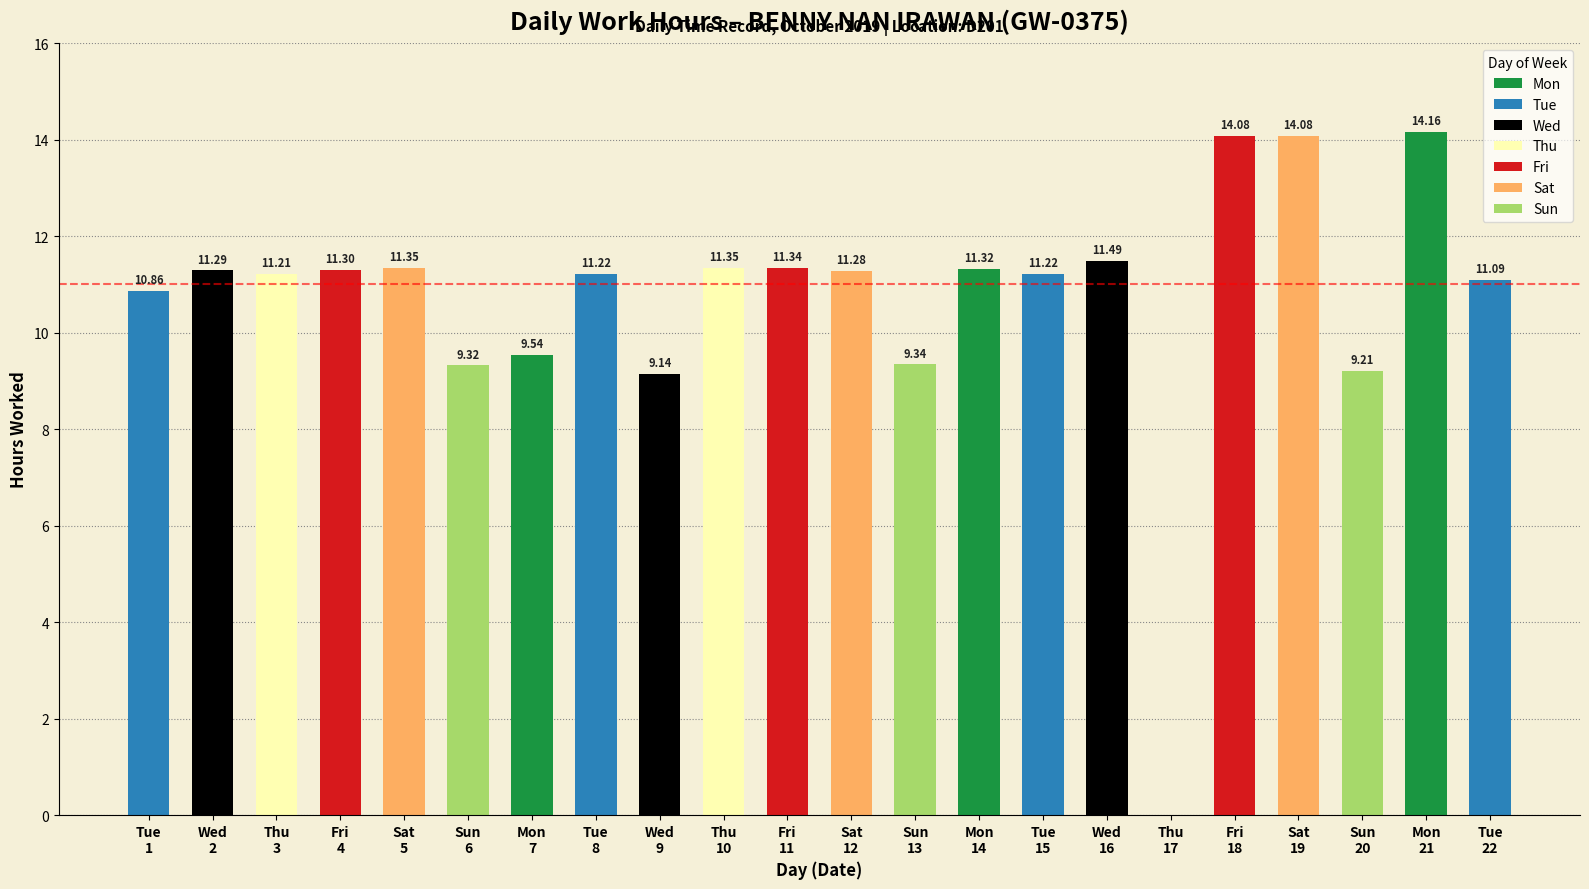

Are the bars horizontal?

No